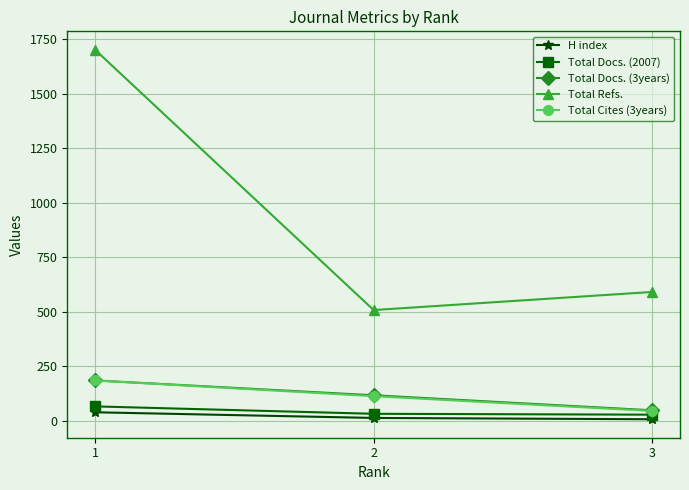

What is the maximum value for Total Cites (3years)?

185